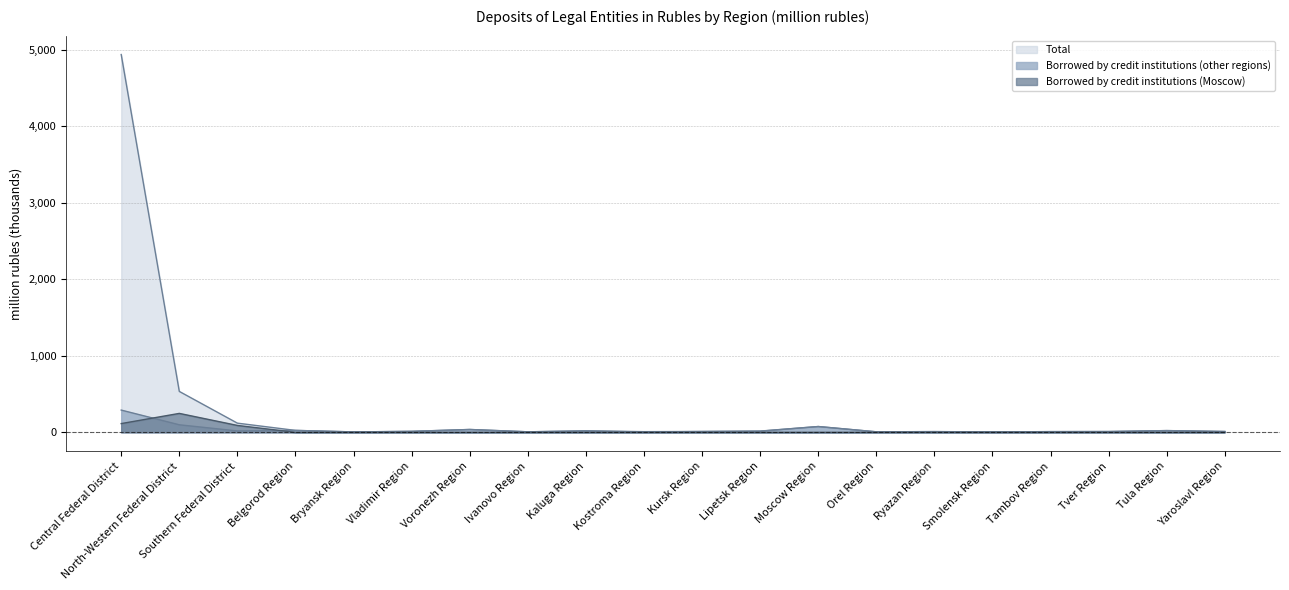

True or false: Total and Borrowed by credit institutions (other regions) cross at least once.

False